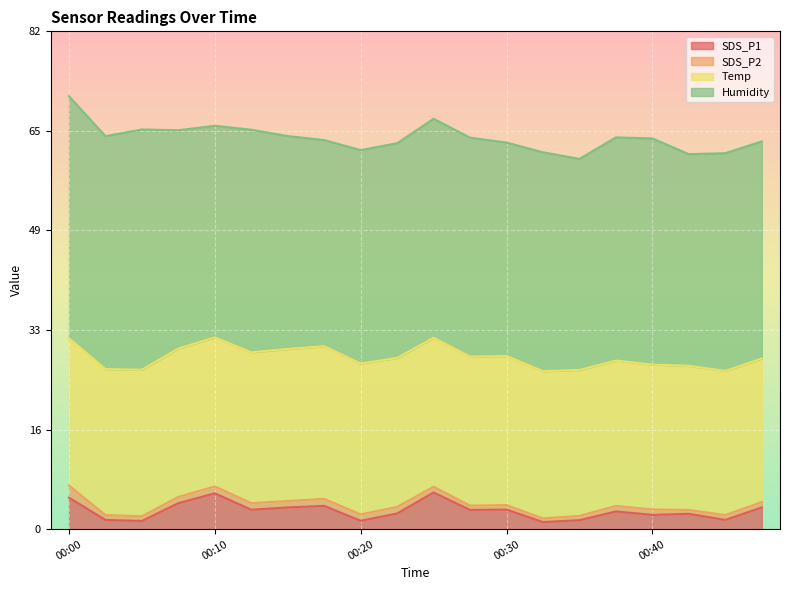

What is the difference between the maximum and minimum values in the SDS_P2 series?

1.4